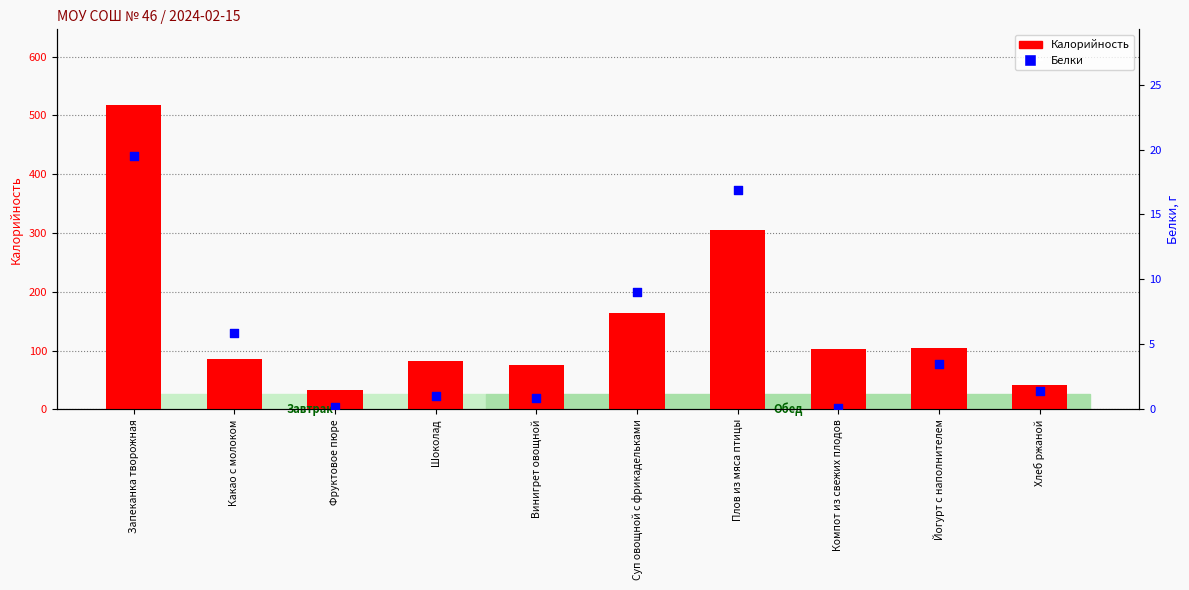

What is the total value across all series at Винигрет овощной?

75.9